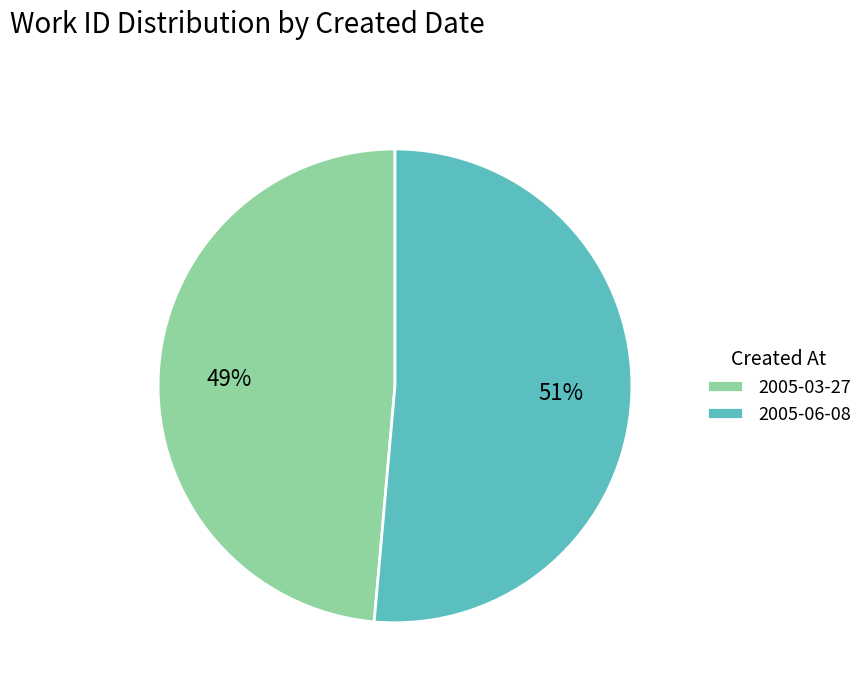

Count the number of slices in the pie.

2